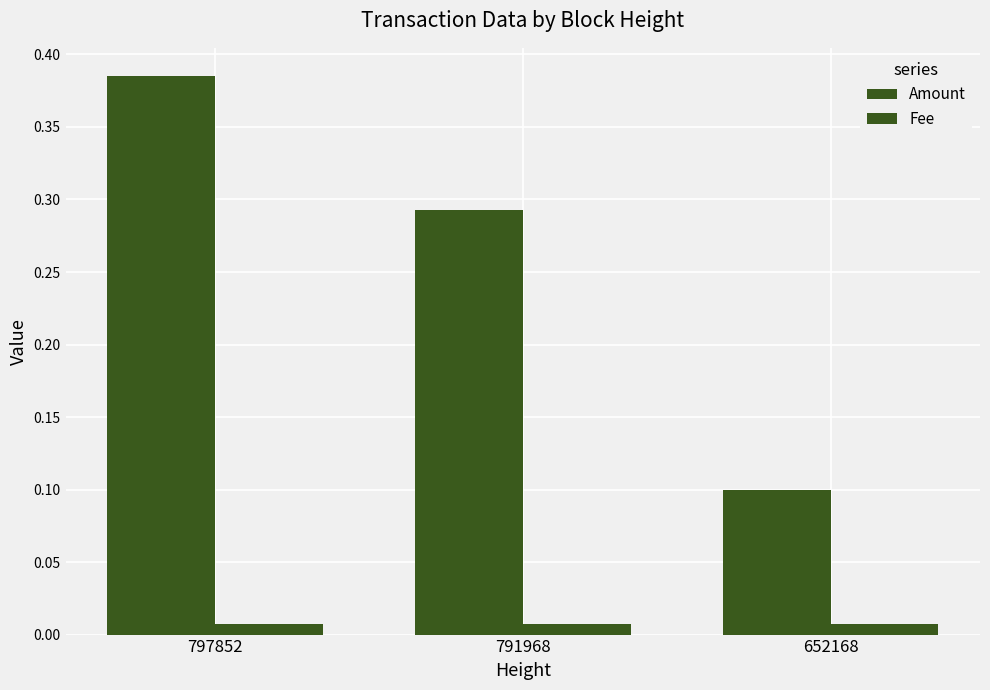

Rank the series at 652168 from lowest to highest value.

Fee, Amount